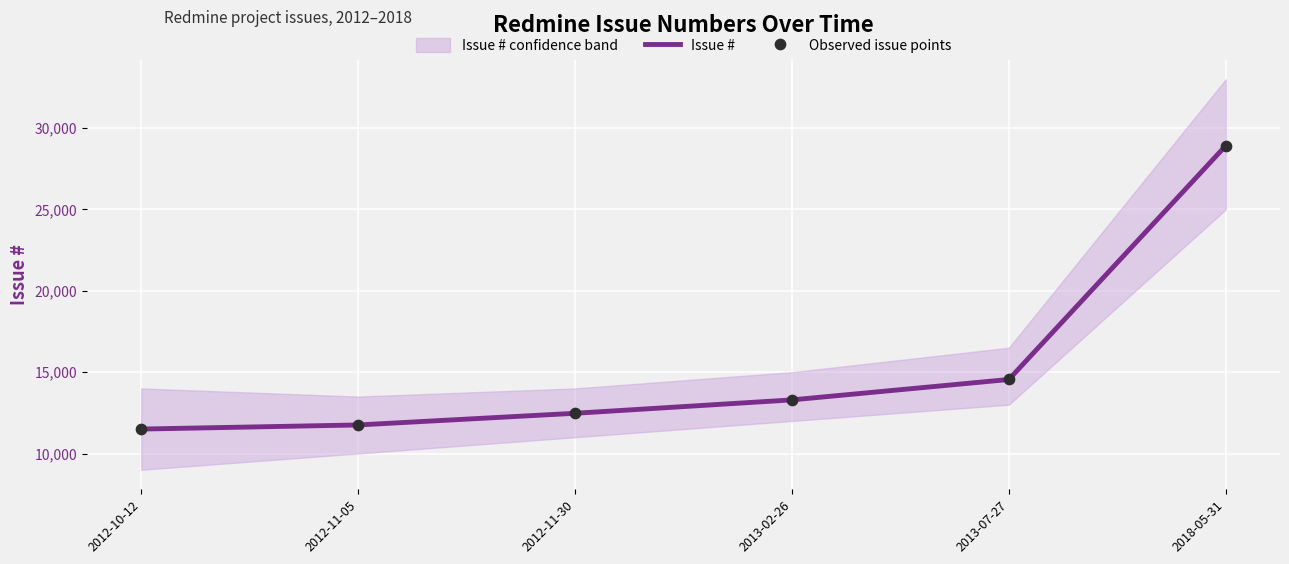

Is the value of Issue # at 2012-11-05 greater than the value of Observed issue points at 2013-07-27?

No